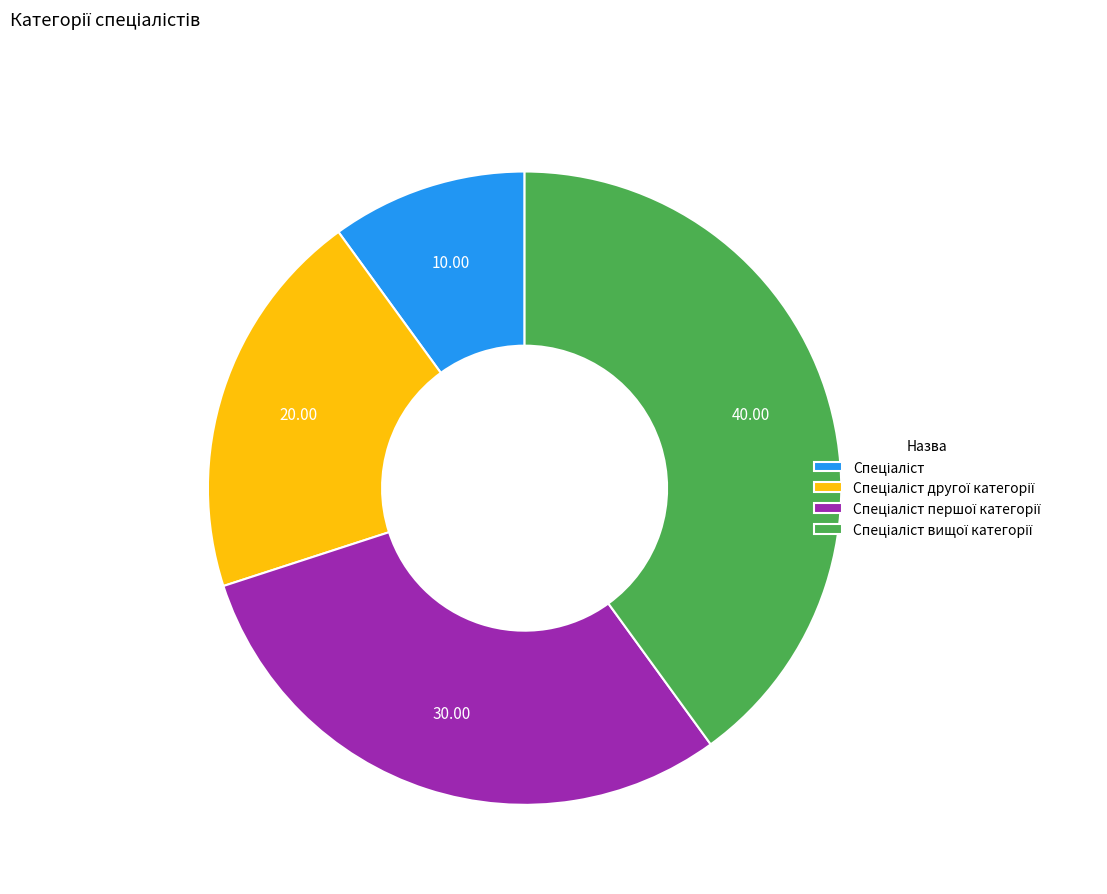

Is there any slice that represents more than half of the pie?

No